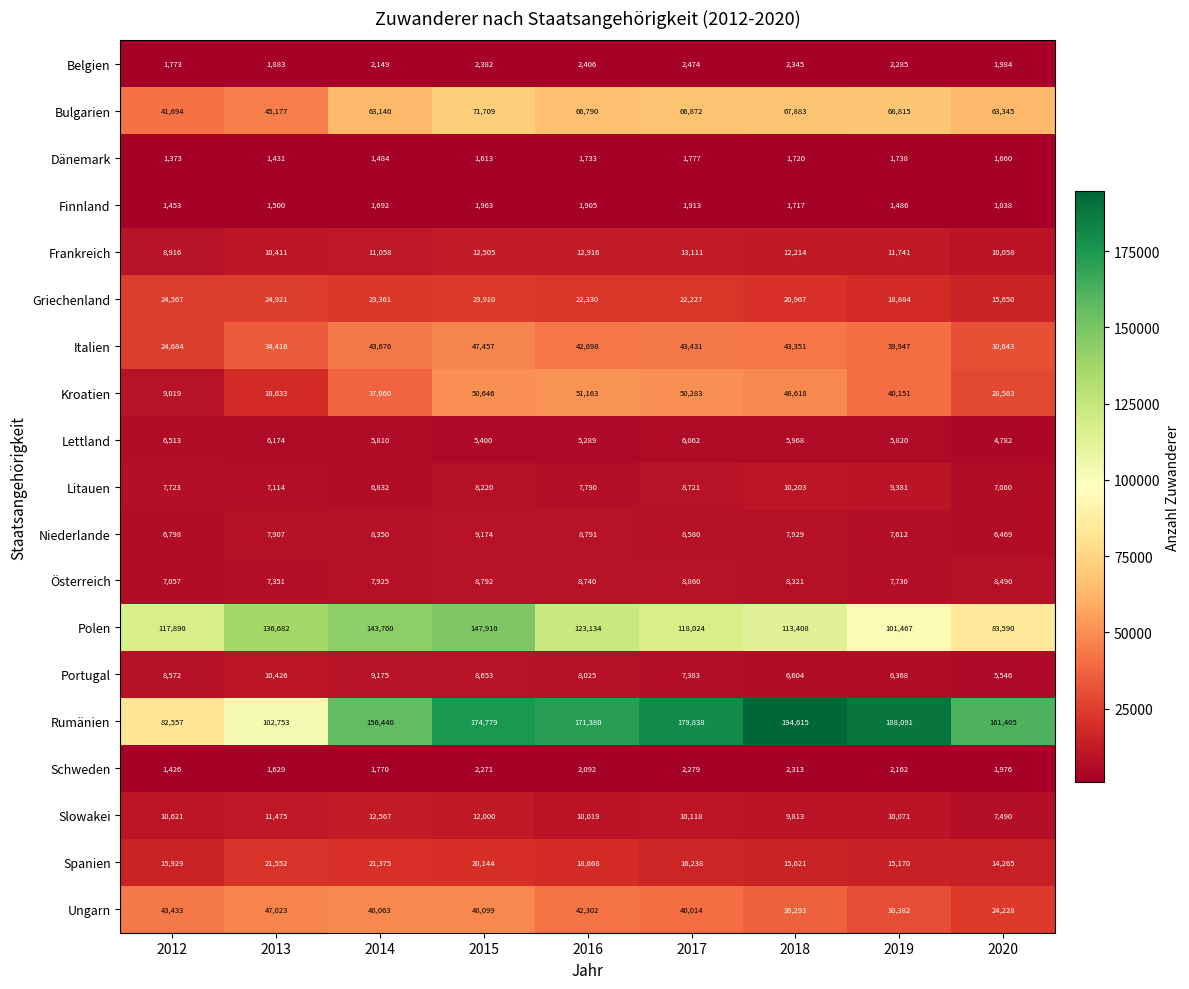

Which category has the highest value across all series?

2018